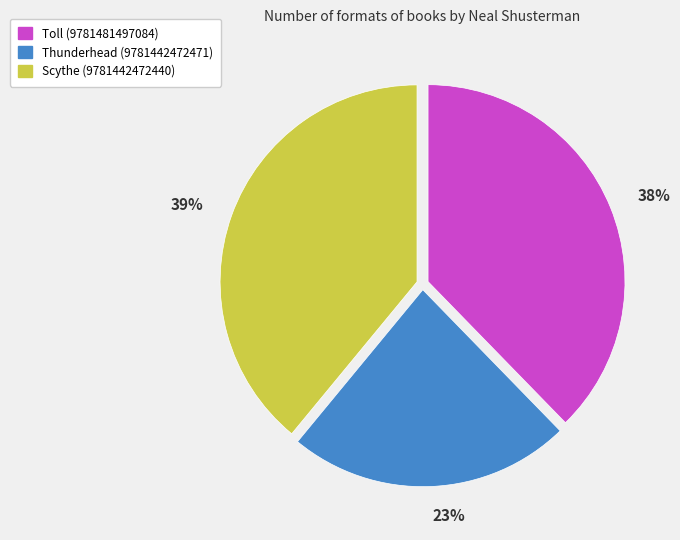

The Scythe (9781442472440) slice represents 29% of the pie. True or false?

False